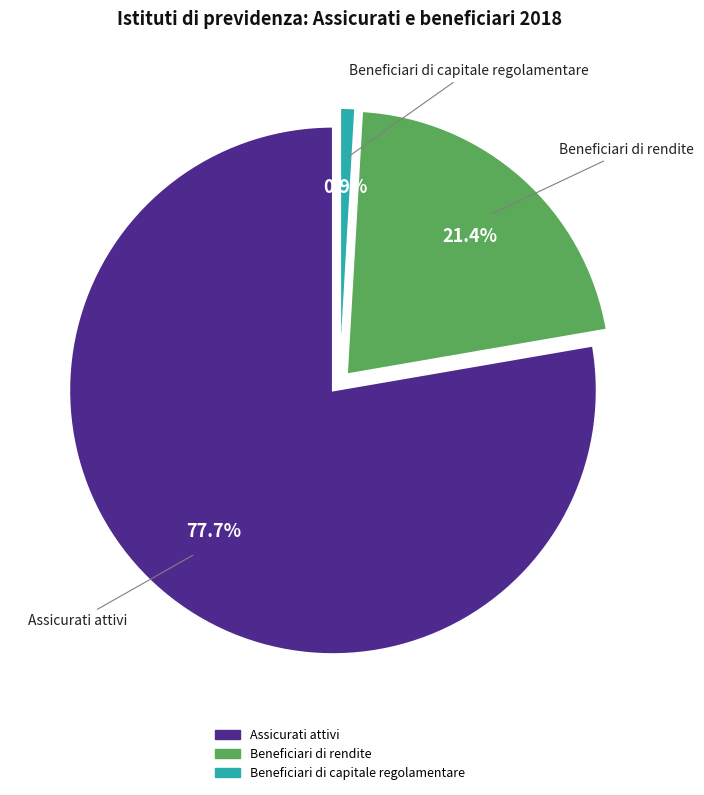

What is the largest slice in the pie chart?

Assicurati attivi